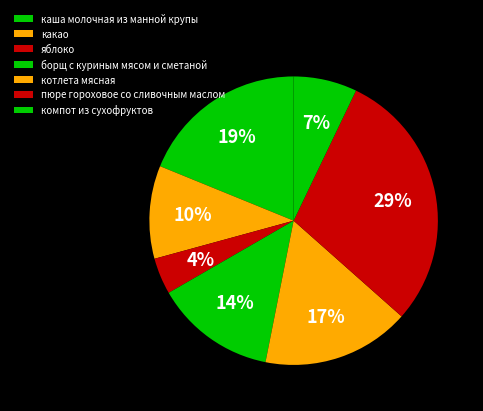

Is it true that борщ с куриным мясом и сметаной is 5% of the pie?

False